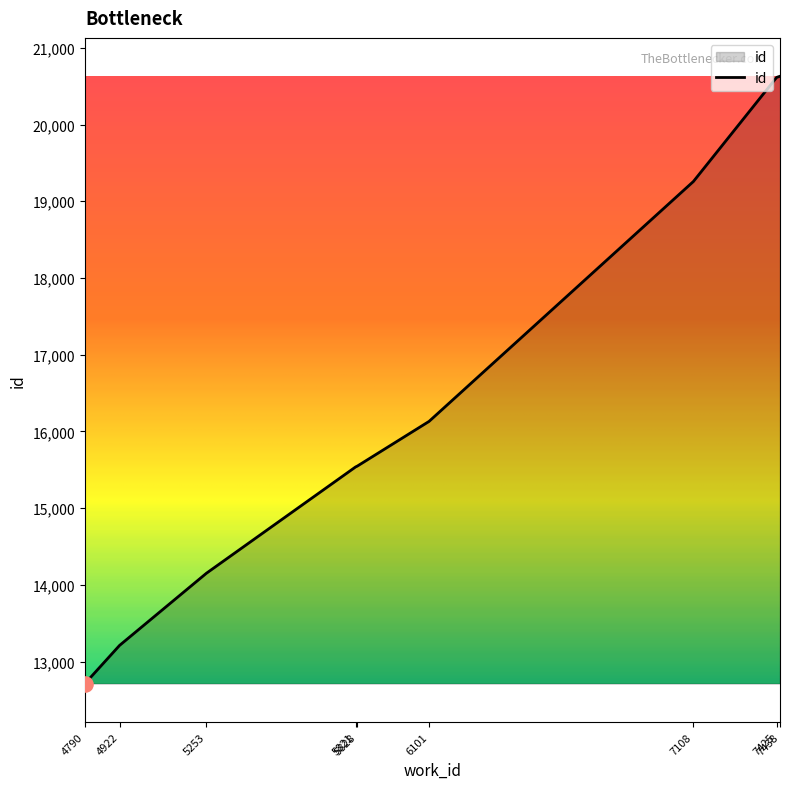

Between 5828 and 7438, which is larger?

7438